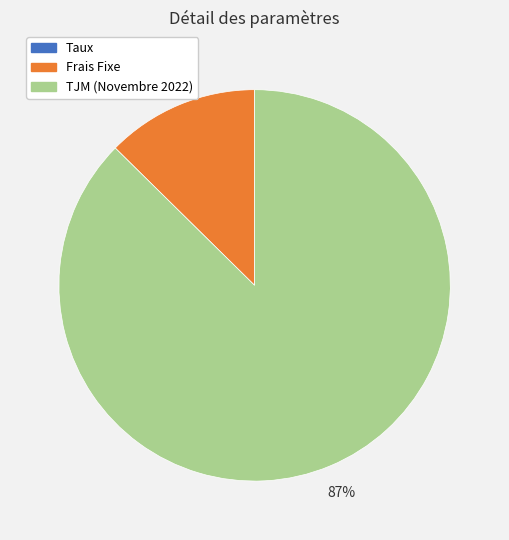

To the nearest percent, what is the average slice percentage?

33%